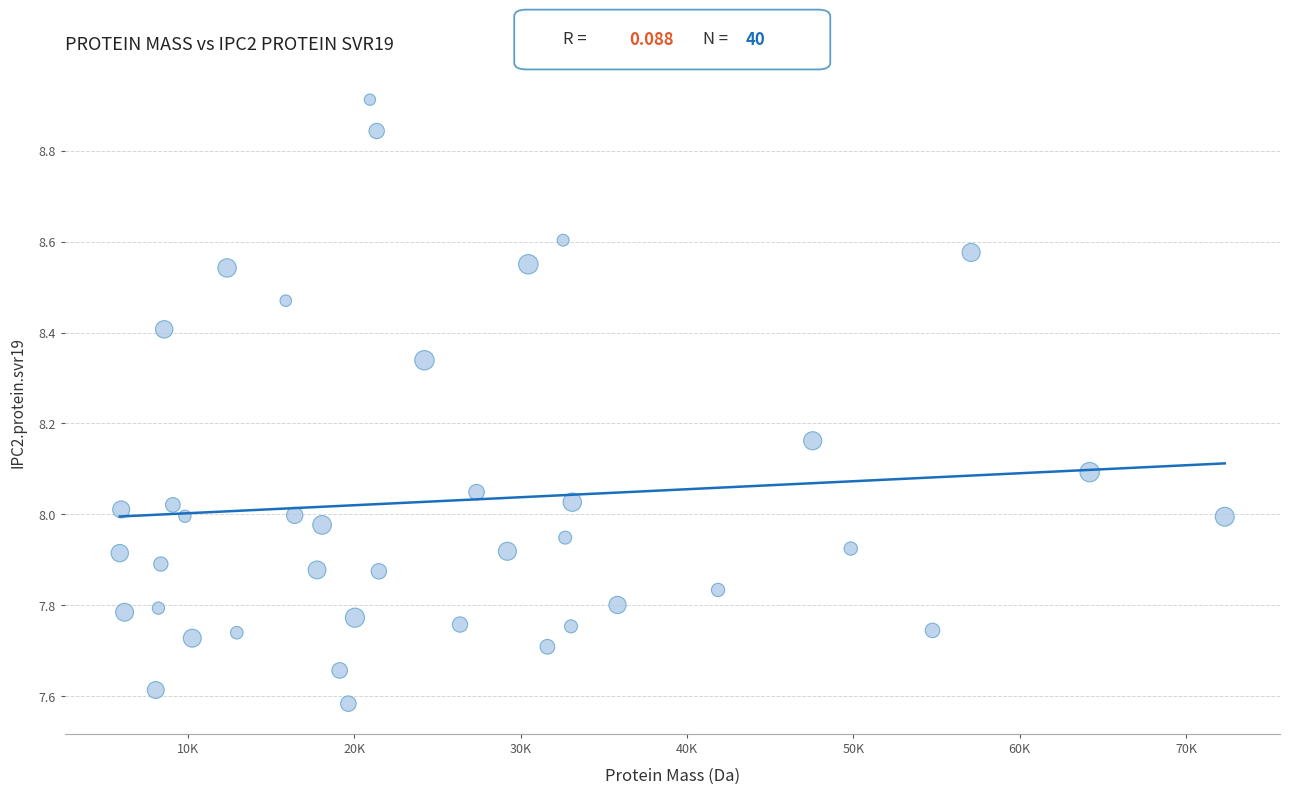

What is the range of Y values (max minus min)?

1.3